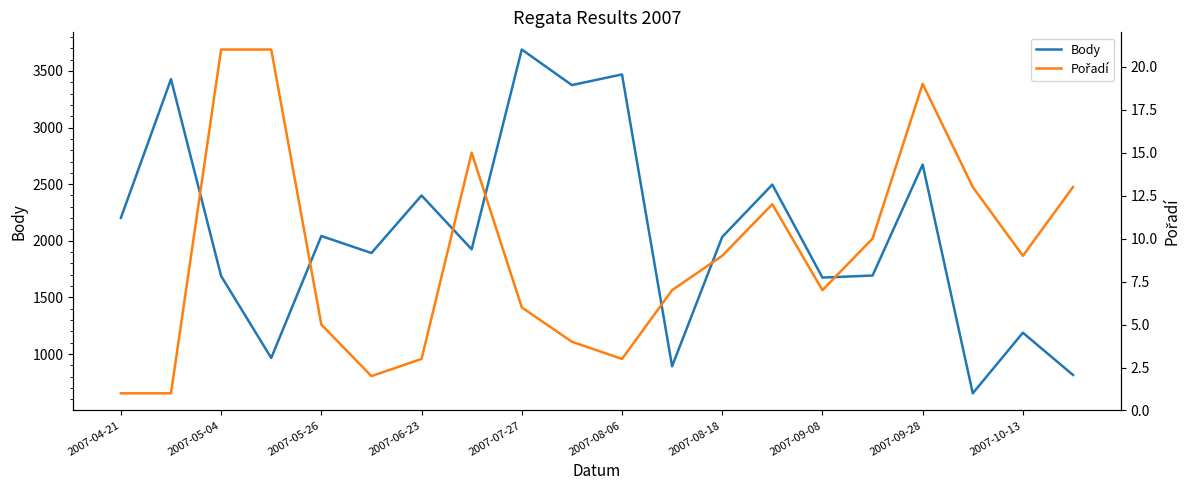

True or false: Body has more than 1 points higher than both neighbors.

True